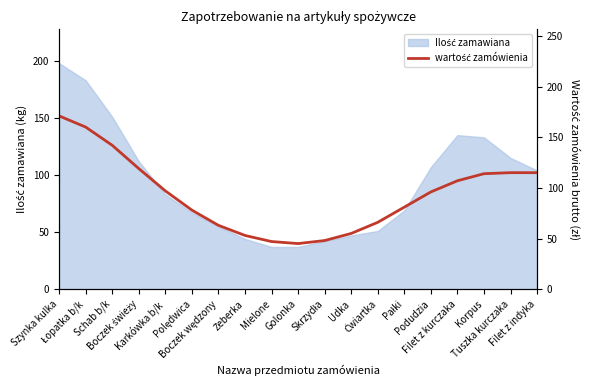

What is the sum of all values?

1772